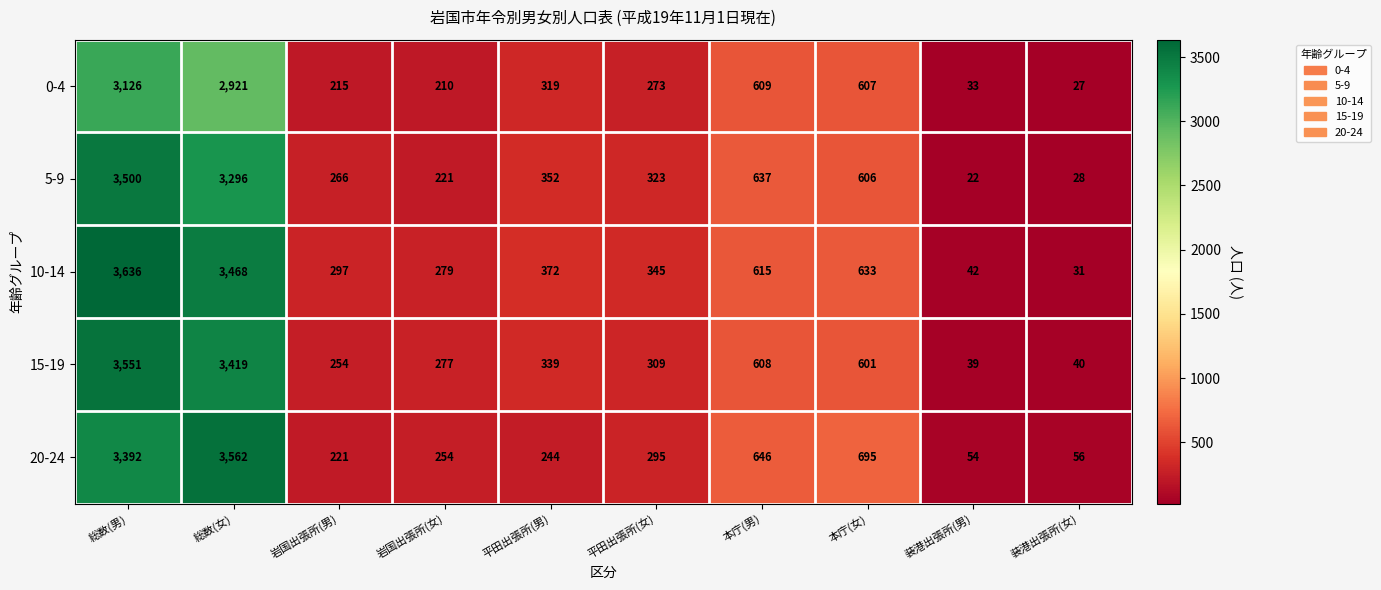

Is it true that 20-24 equals 295 at 平田出張所(女)?

True